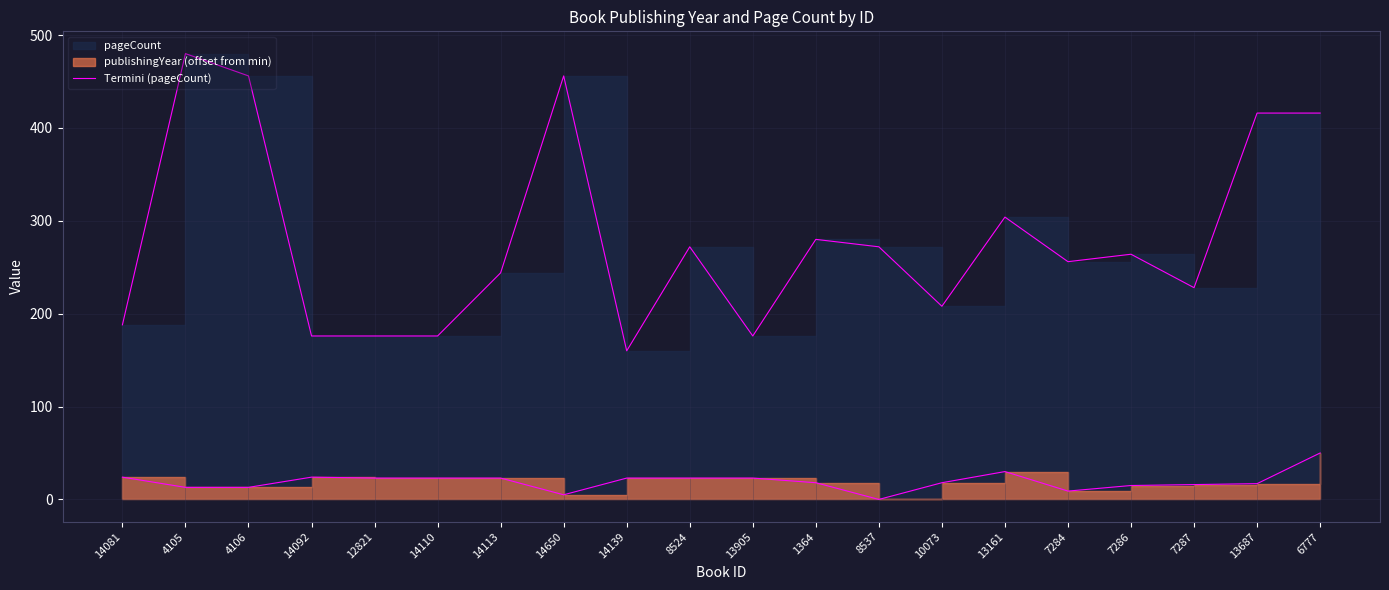

Reading left to right, what are all the values shown in this chart?

14081=188	4105=480	4106=456	14092=176	12821=176	14110=176	14113=244	14650=456	14139=160	8524=272	13905=176	1364=280	8537=272	10073=208	13161=304	7284=256	7286=264	7287=228	13687=416	6777=416